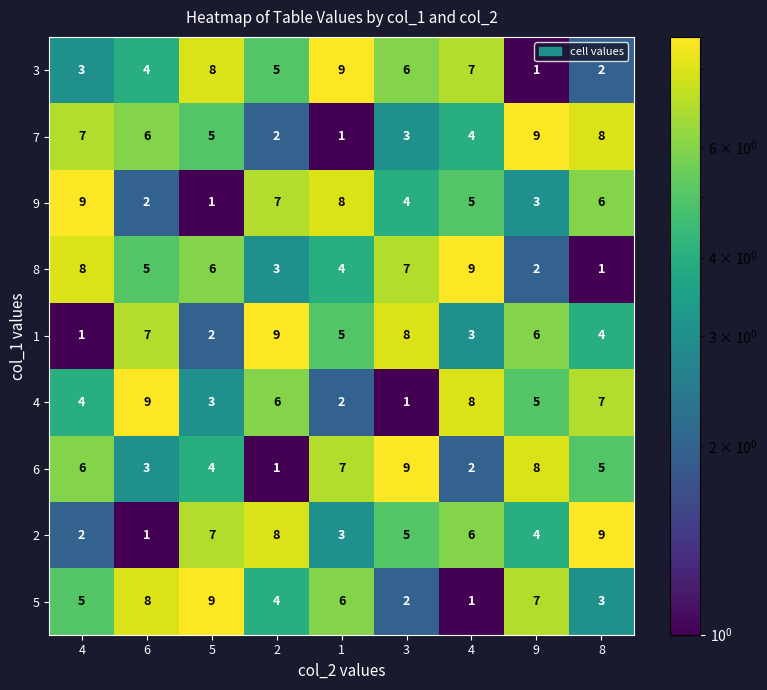

Which has a higher value, 1 or 9?

1